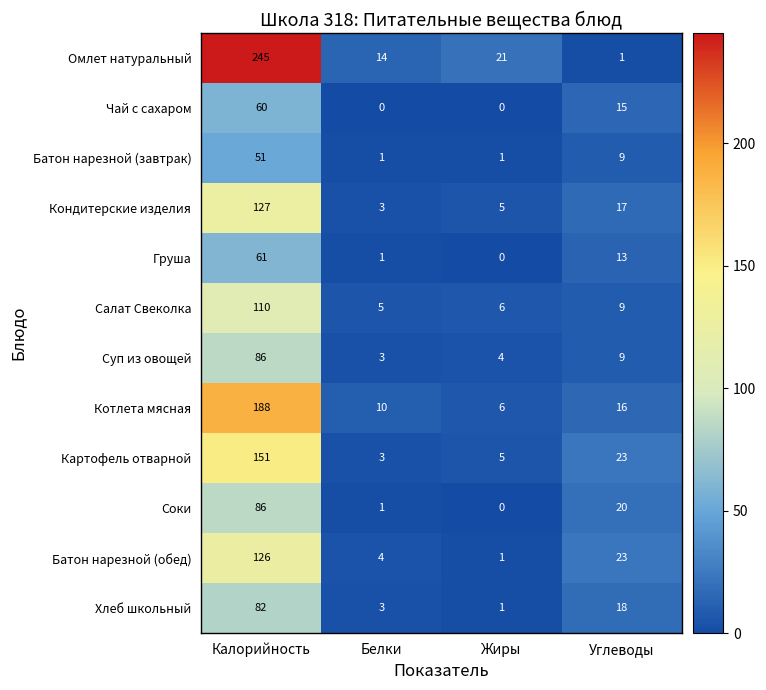

True or false: Суп из овощей has a value of 86 at Калорийность.

True